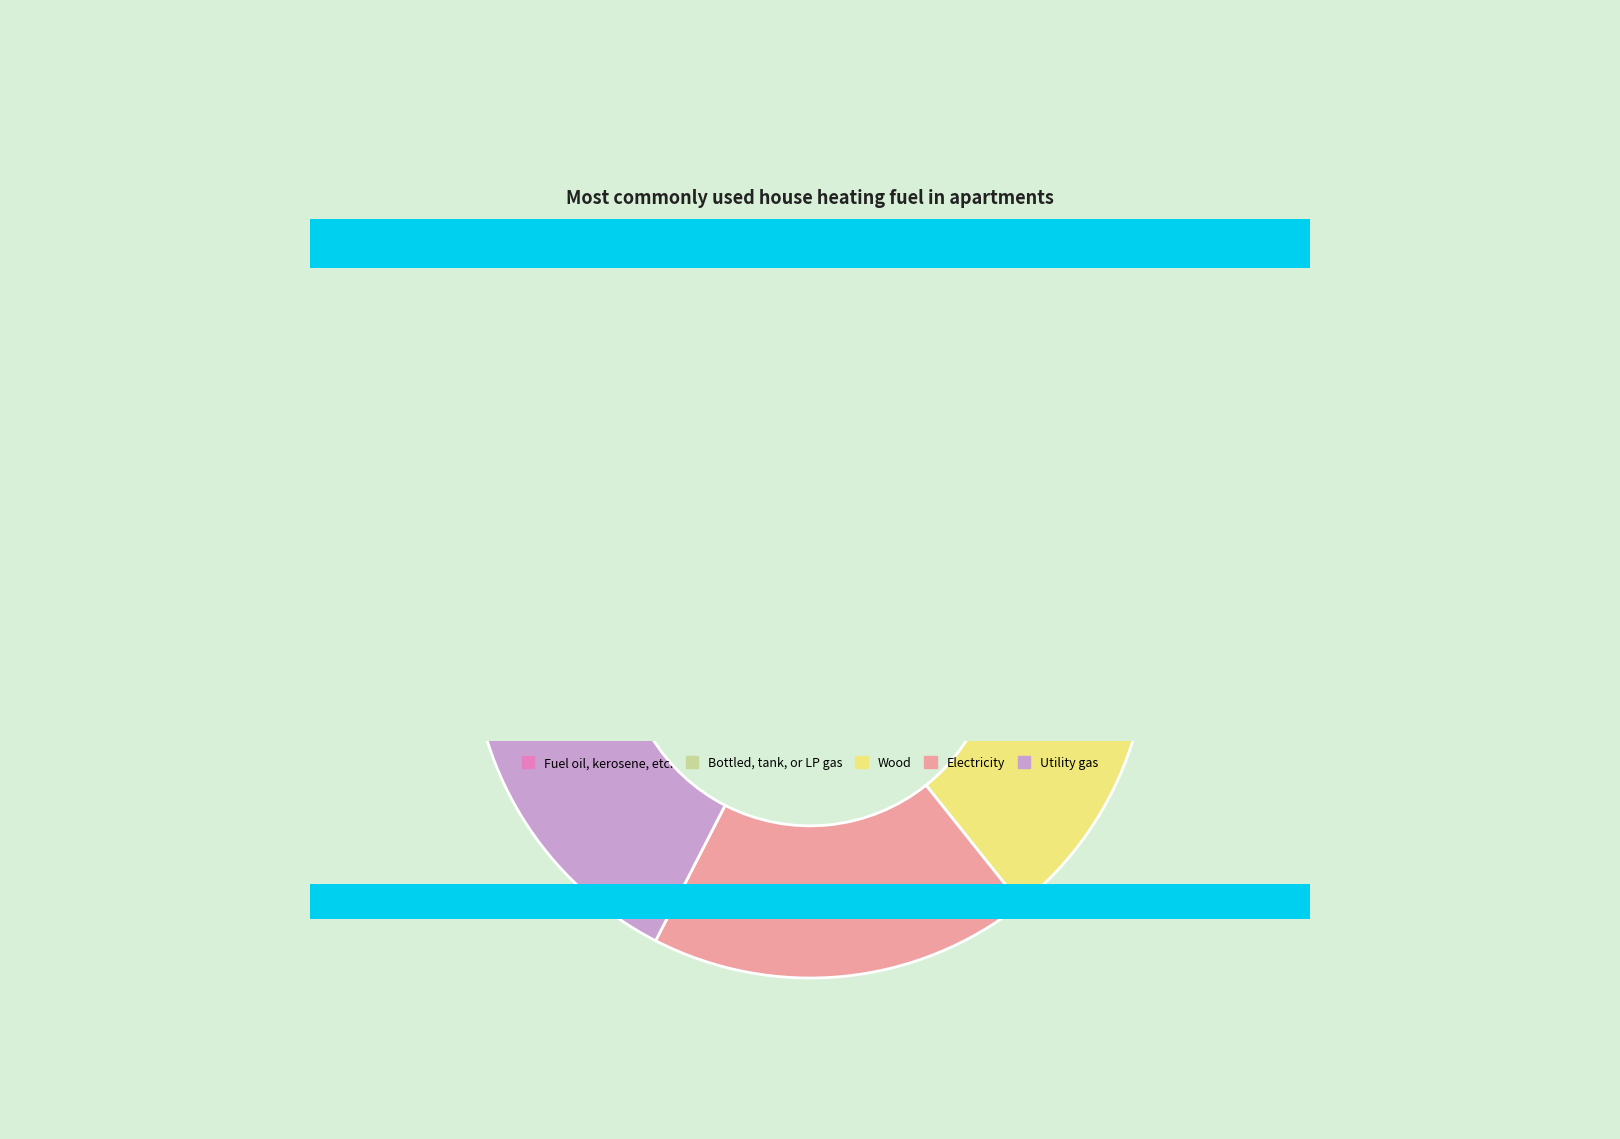

To the nearest percent, what is the difference between the largest and smallest slice percentages?

8%